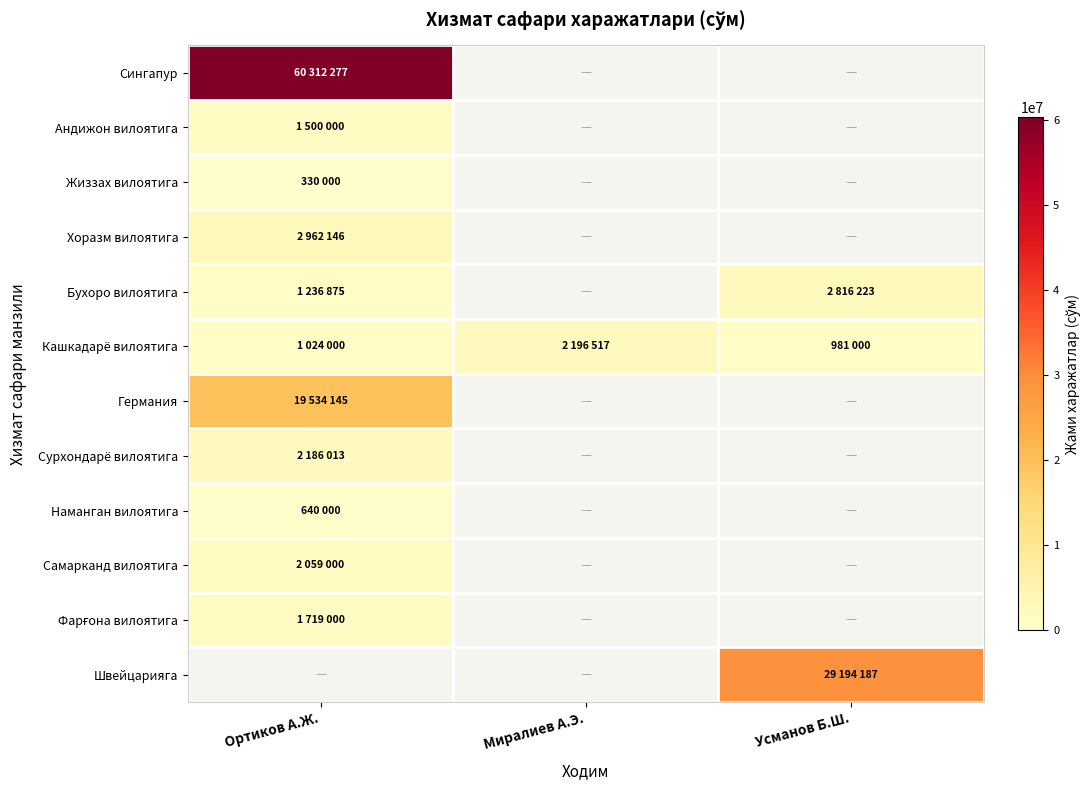

The Жиззах вилоятига series shows 330000.0 at Ортиков А.Ж.. True or false?

True